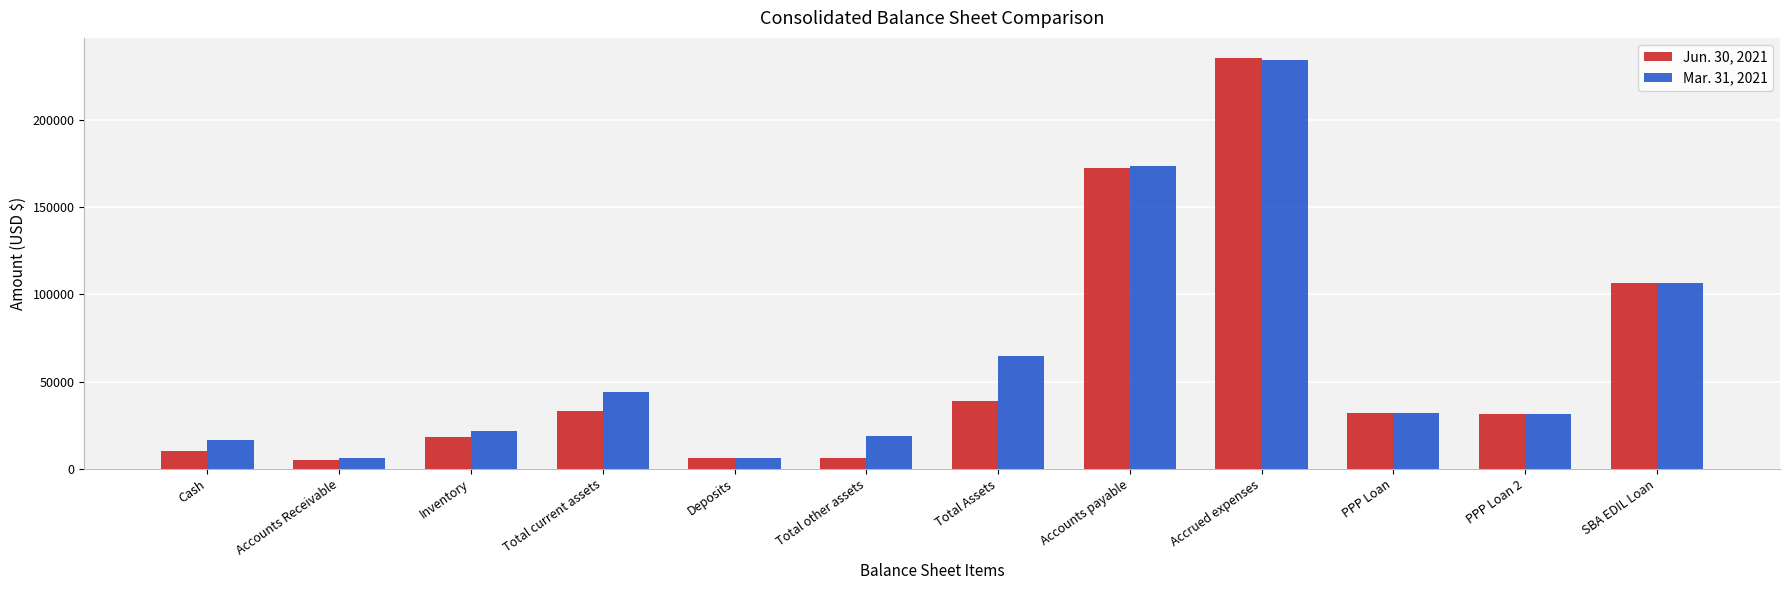

Where does the Mar. 31, 2021 series first go above 31750?

Total current assets